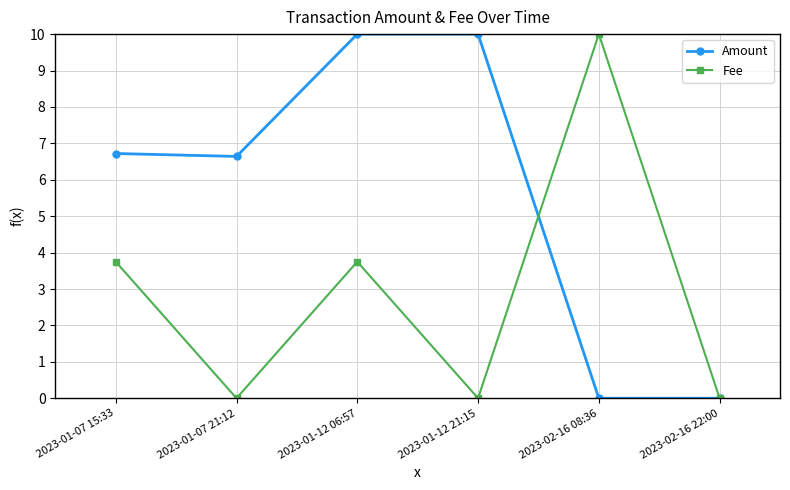

What is the label of the 2nd point from the left?

2023-01-07 21:12